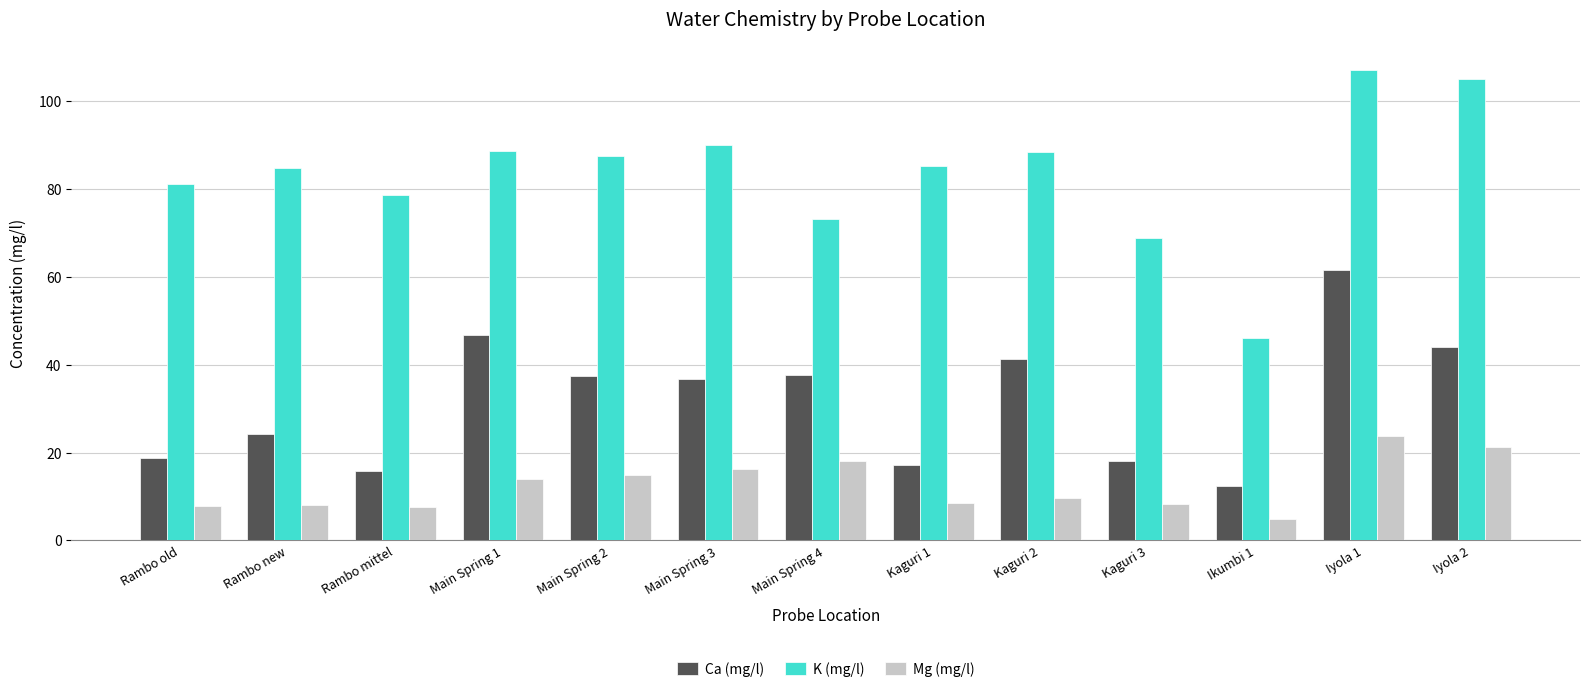

Is the value of K (mg/l) at Kaguri 3 greater than the value of Mg (mg/l) at Rambo mittel?

Yes